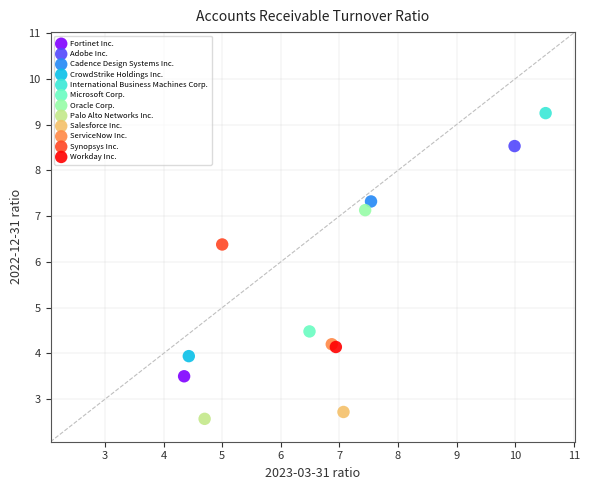

What are all the series names shown in the legend?

Fortinet Inc., Adobe Inc., Cadence Design Systems Inc., CrowdStrike Holdings Inc., International Business Machines Corp., Microsoft Corp., Oracle Corp., Palo Alto Networks Inc., Salesforce Inc., ServiceNow Inc., Synopsys Inc., Workday Inc.